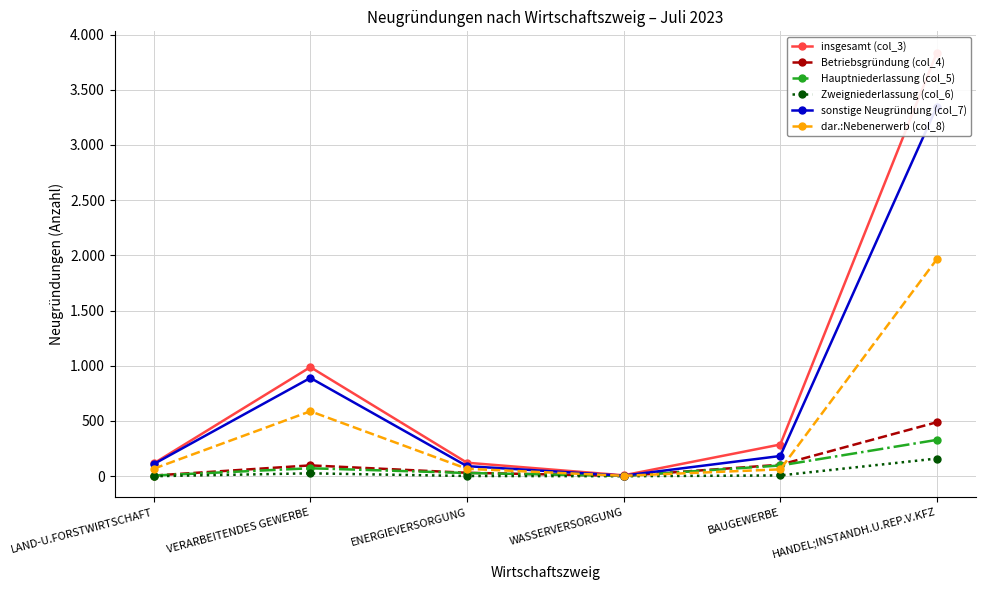

Which series changed the most between VERARBEITENDES GEWERBE and HANDEL;INSTANDH.U.REP.V.KFZ?

insgesamt (col_3)